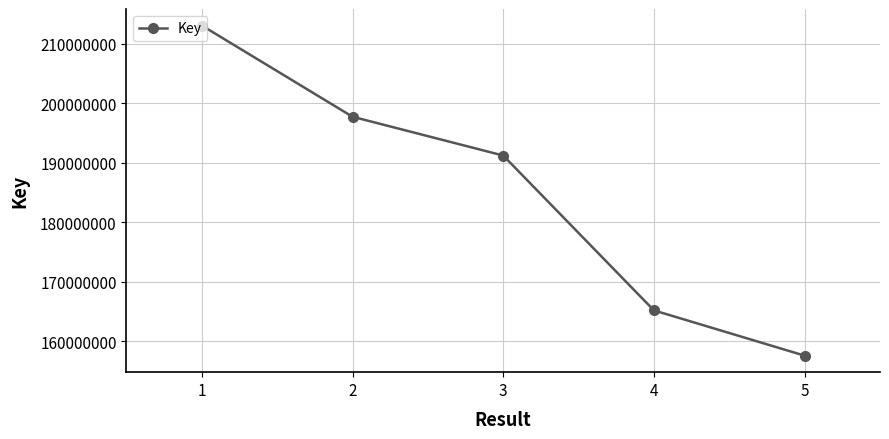

What is the approximate value at 5, to the nearest 100?

157595400